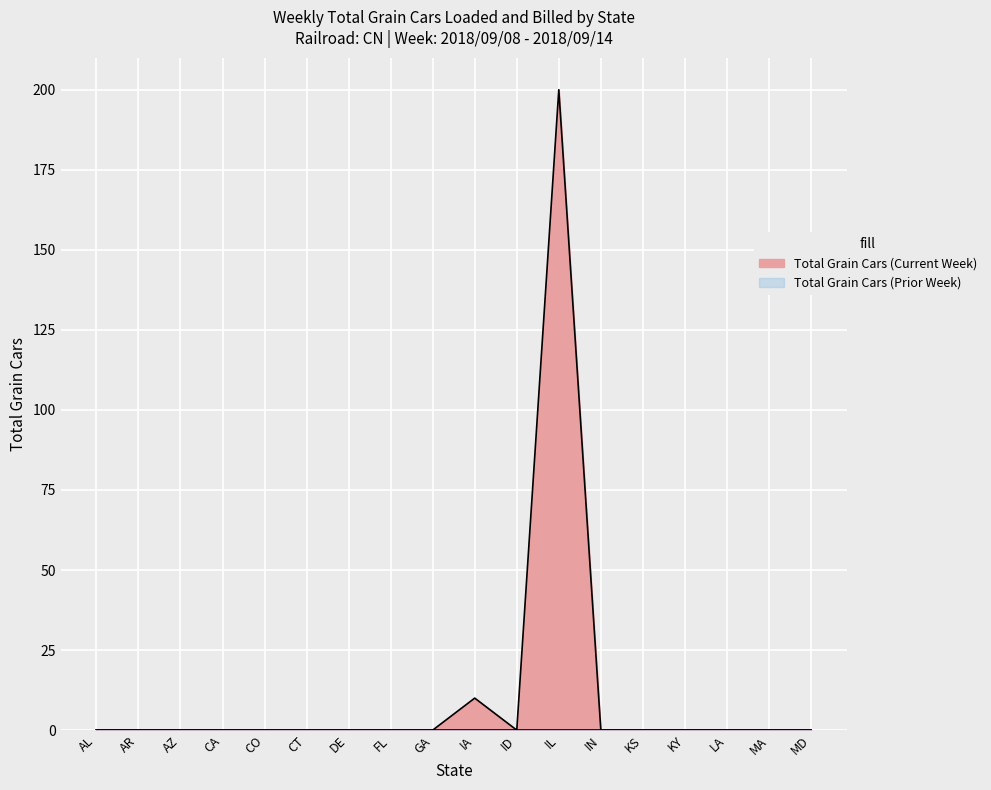

Reading left to right, transcribe all the data shown in this chart.

0	0	0	0	0	0	0	0	0	10	0	200	0	0	0	0	0	0